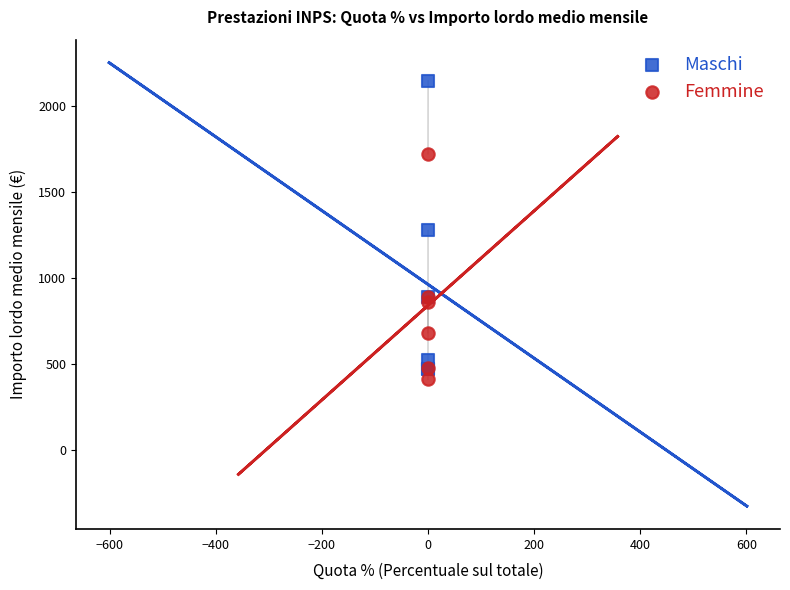

Which series has the widest spread of Y values?

Maschi